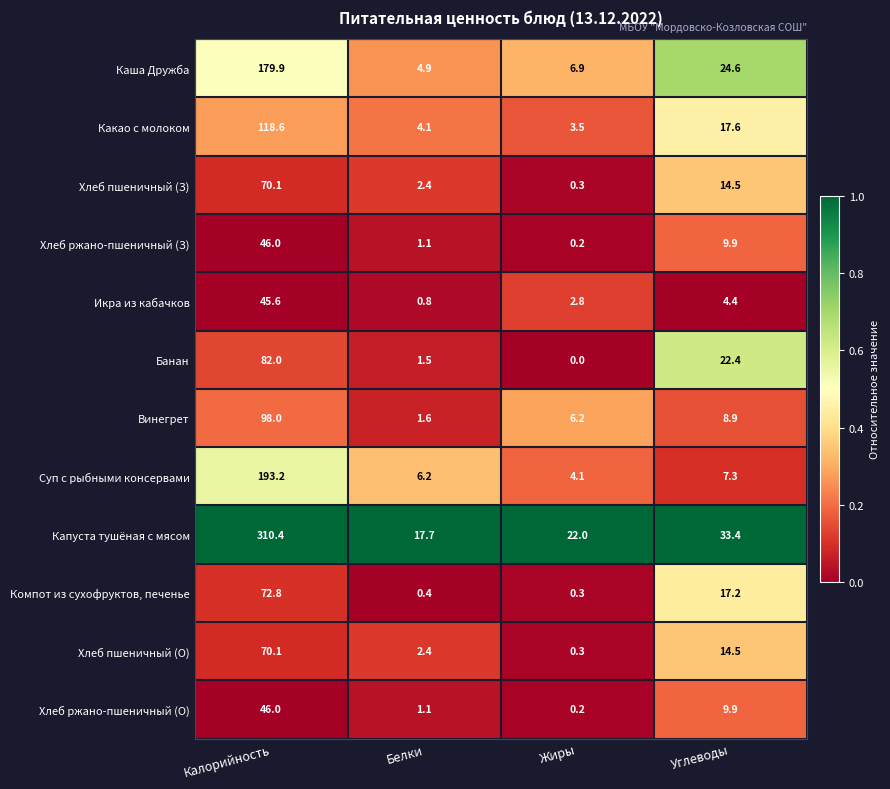

At how many categories does at least one series exceed 0?

4